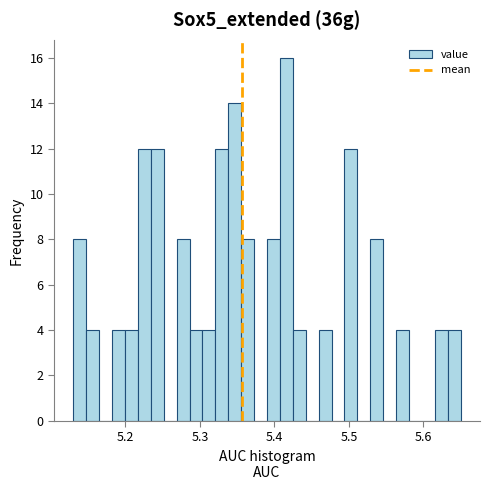

Around what value on the x-axis is the tallest bar? Give the approximate position of its centre, as read against the axis.

5.42